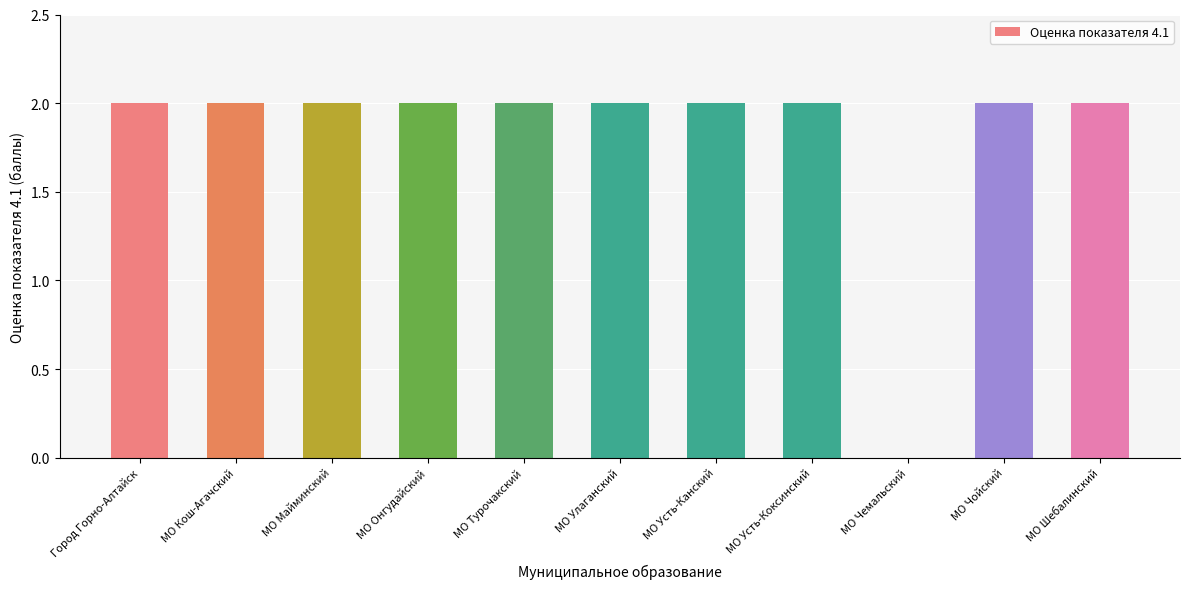

What is the sum of the values at МО Кош-Агачский and МО Шебалинский?

4